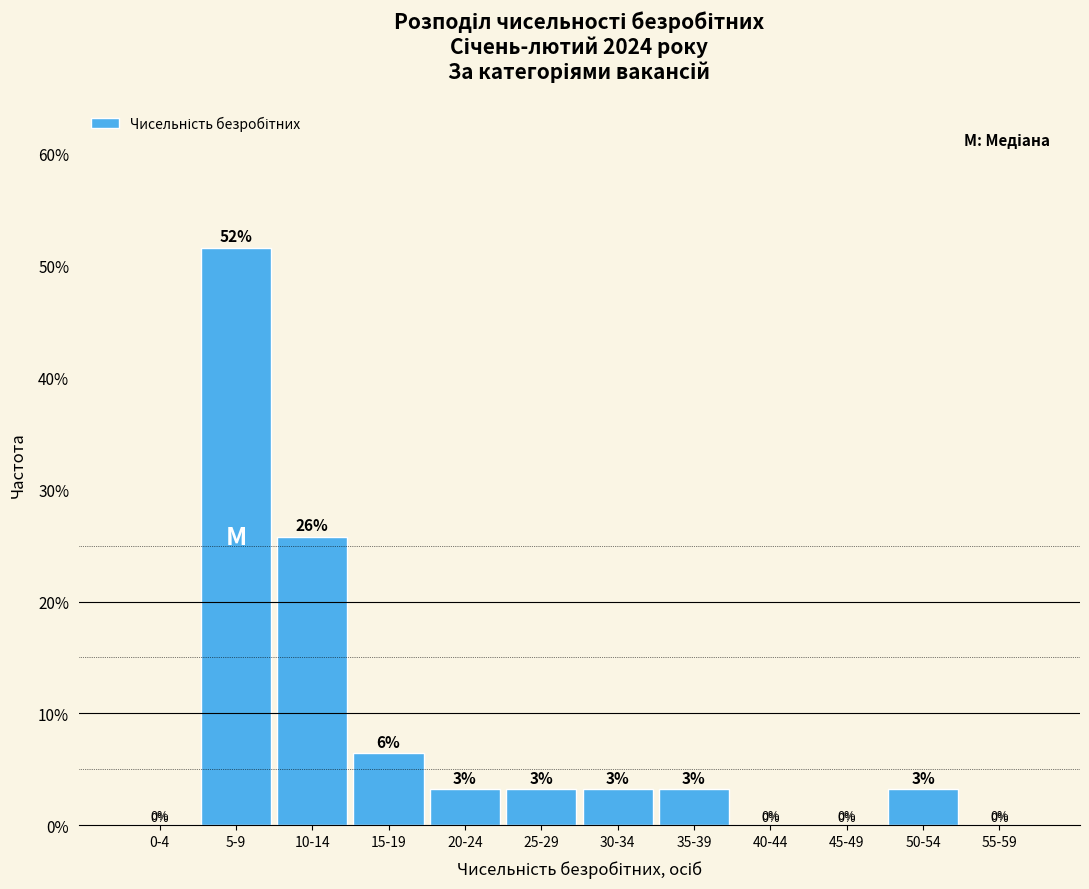

Where is the data nearest to the value 25?

10-14